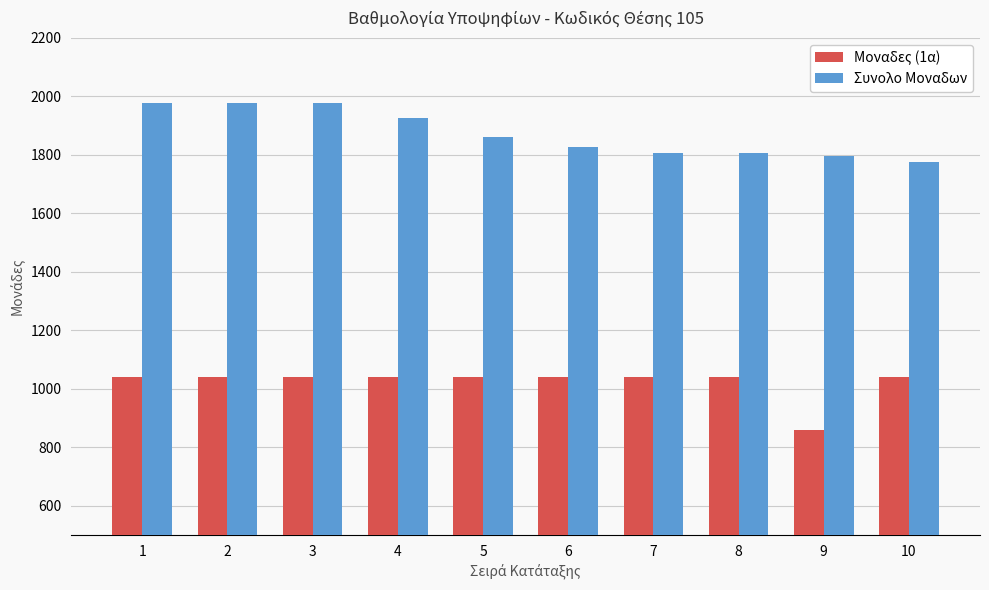

What are all the series names shown in the legend?

Μοναδες (1α), Συνολο Μοναδων